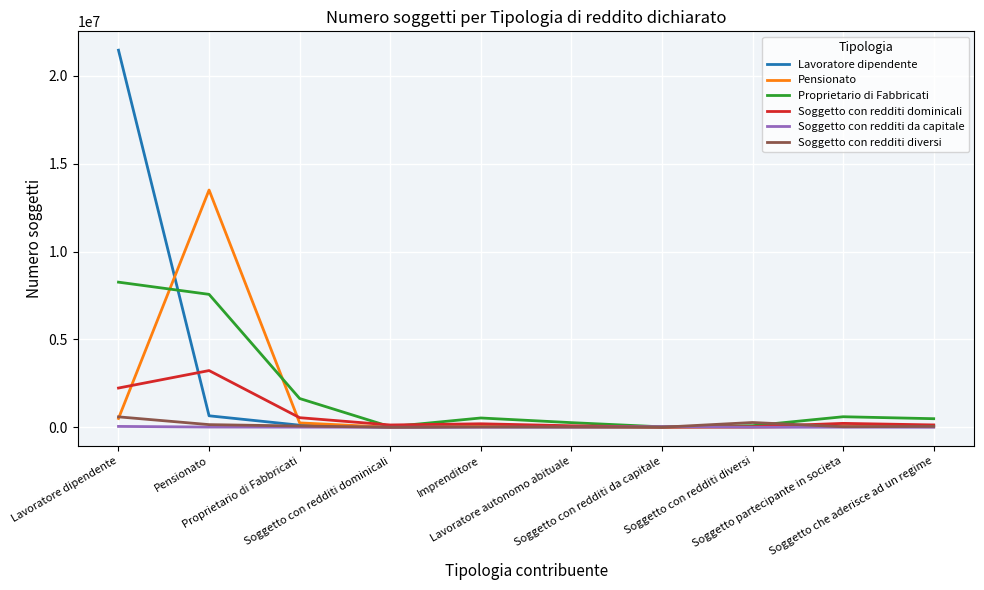

Which series has the largest total across all categories?

Lavoratore dipendente